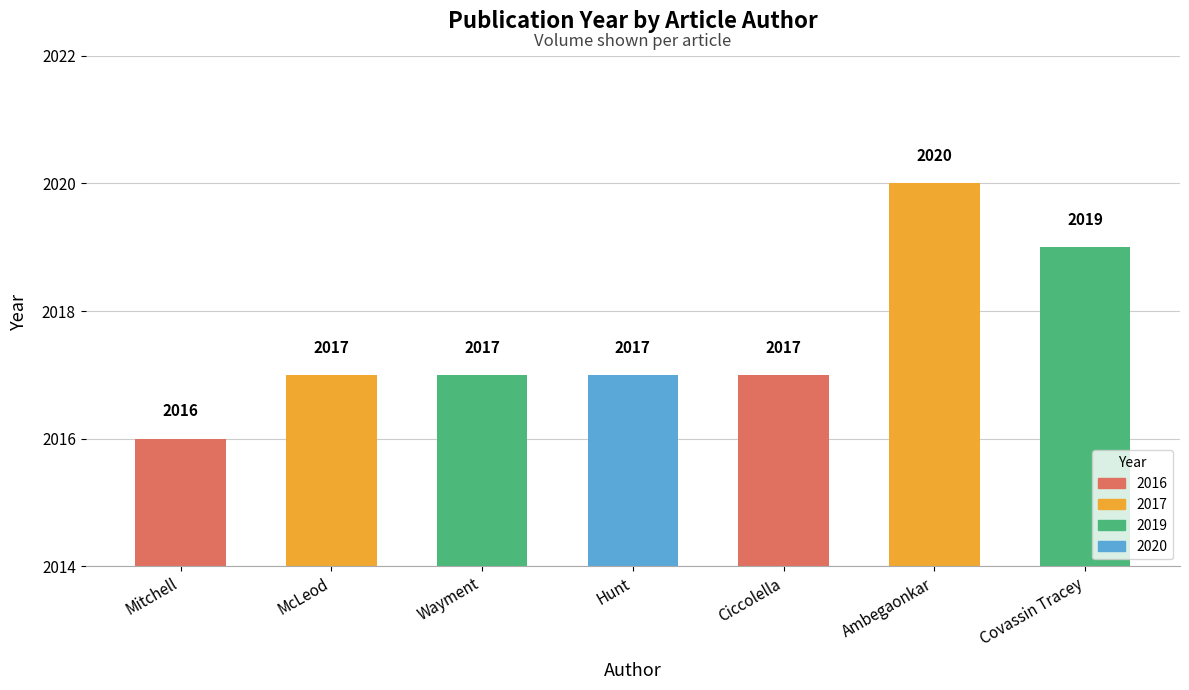

Reading left to right, what are all the values shown in this chart?

2016	2017	2017	2017	2017	2020	2019